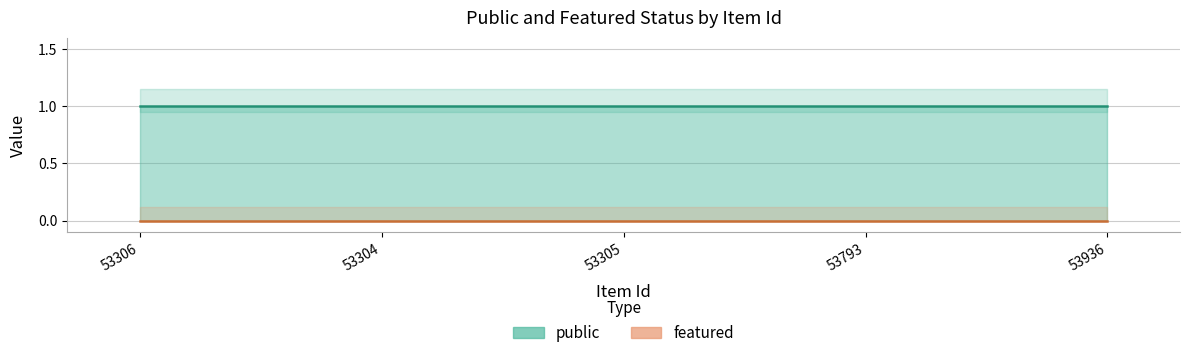

Is the value of public at 53304 greater than the value of featured at 53304?

Yes